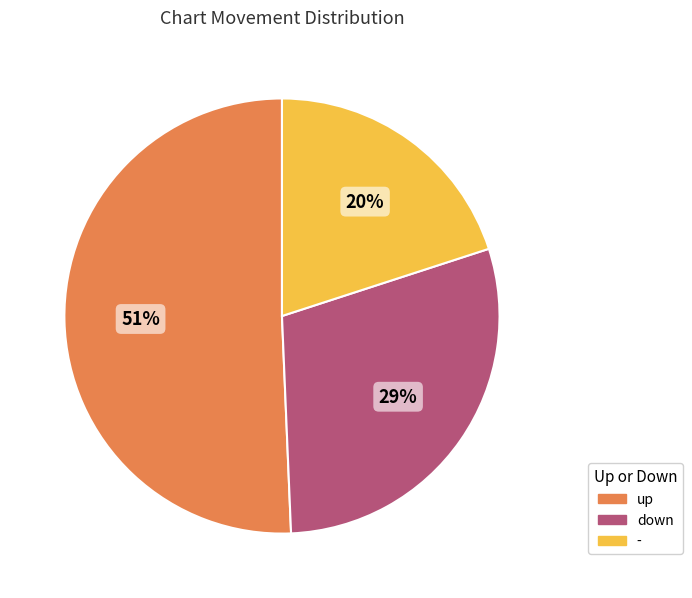

Which category has the smallest portion of the pie?

-